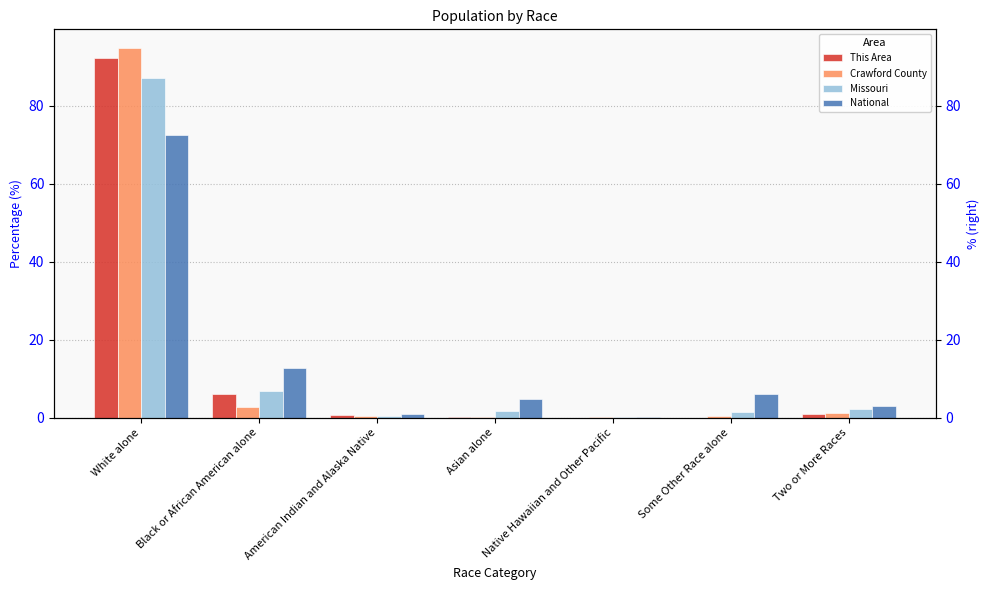

How many groups of bars are there?

7